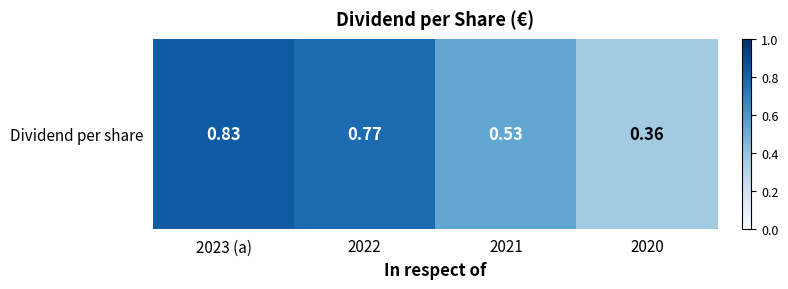

Is it true that the value at 2020 is 0.2?

False